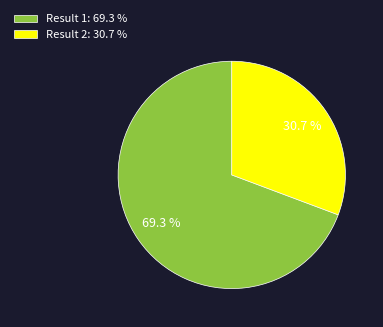

Combined, do Result 1: 69.3 % and Result 2: 30.7 % account for over 50%?

Yes